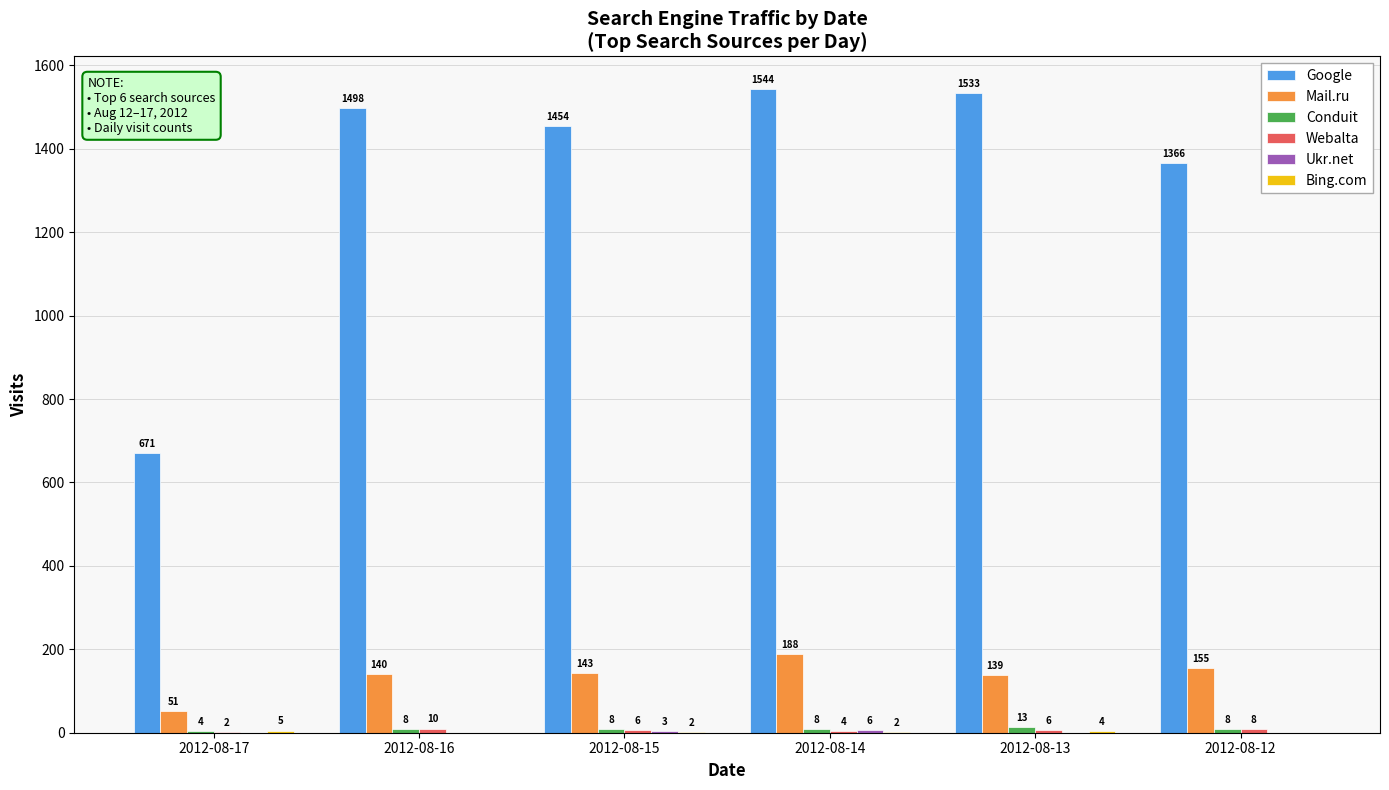

What is the sum of the Mail.ru values at 2012-08-17 and 2012-08-13?

190